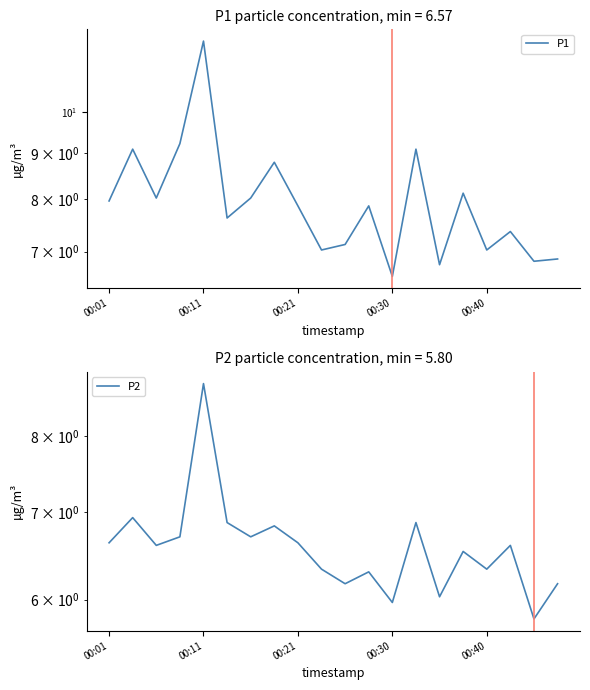

Which series has the largest total across all categories?

P1